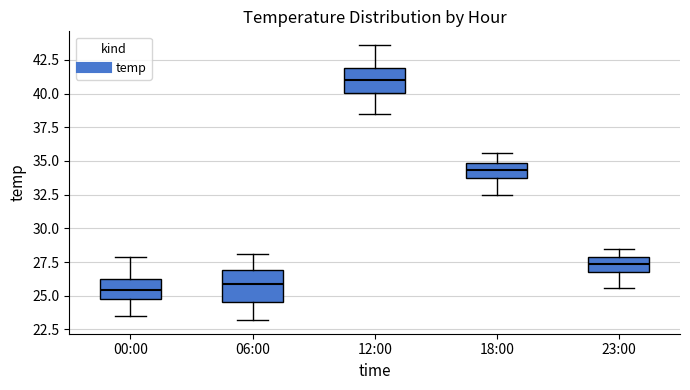

Reading left to right, read every box against the y-axis: the position of its median line, the range the box covers, and the ends of its whiskers. The values are not printed on the chart, so give them approximately, as read against the axis.

00:00: median 25.5, box 24.5 to 26.5, whiskers 23.5 to 28.0
06:00: median 26.0, box 24.5 to 27.0, whiskers 23.0 to 28.0
12:00: median 41.0, box 40.0 to 42.0, whiskers 38.5 to 43.5
18:00: median 34.5, box 33.5 to 35.0, whiskers 32.5 to 35.5
23:00: median 27.5, box 26.5 to 28.0, whiskers 25.5 to 28.5